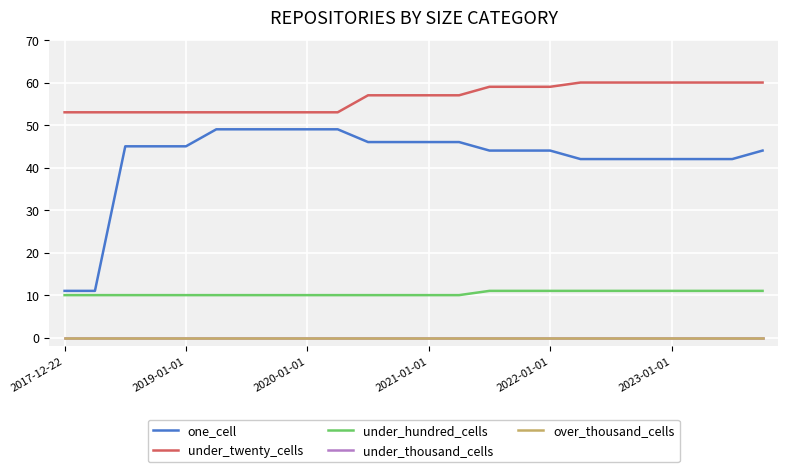

Does the chart display data point markers on the line(s)?

No